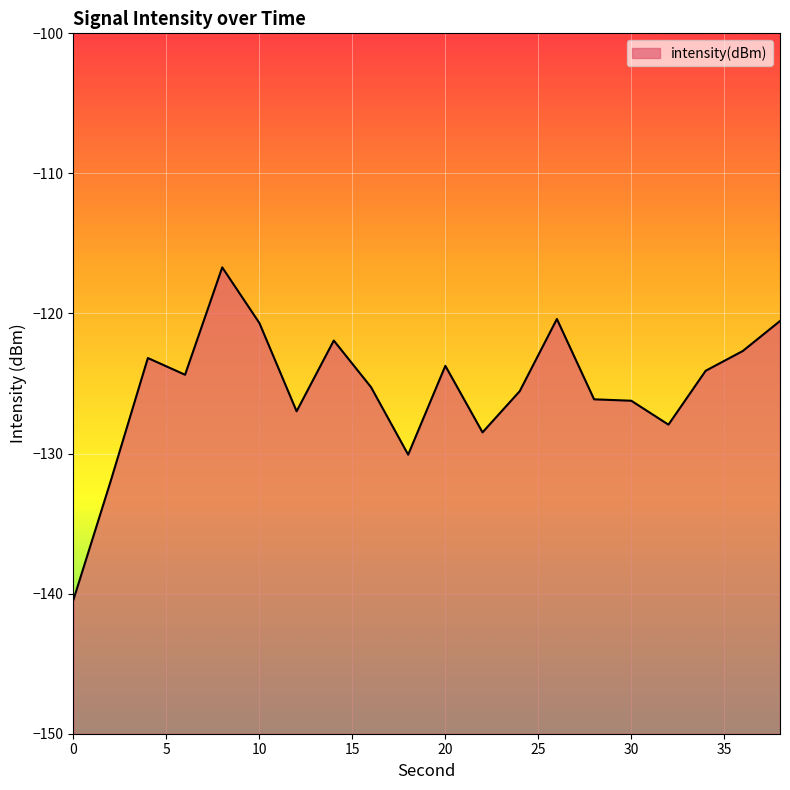

Read the value at 10.

-120.7